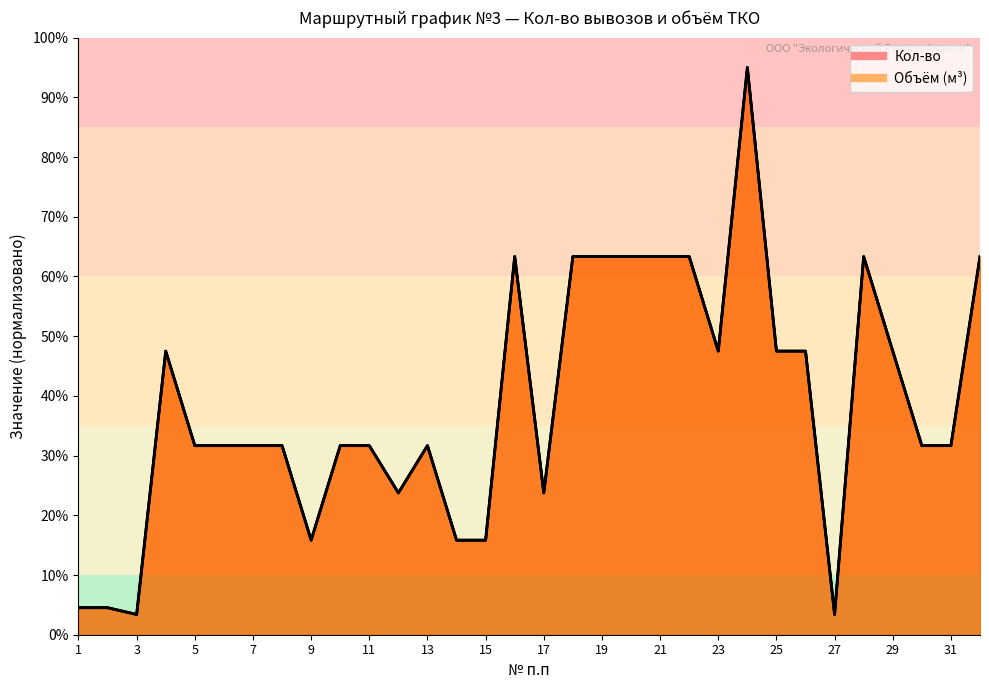

The value of Кол-во at 32 is 63.3. True or false?

True